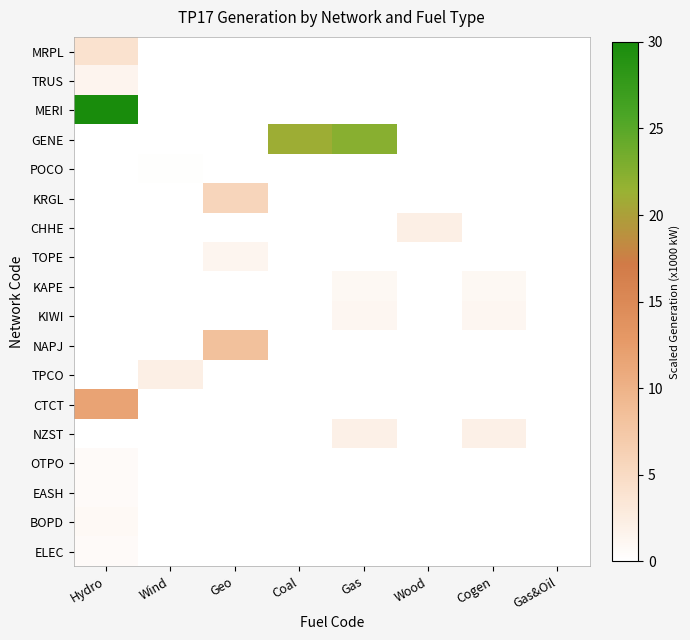

What is the total value across all series at Coal?

21.1